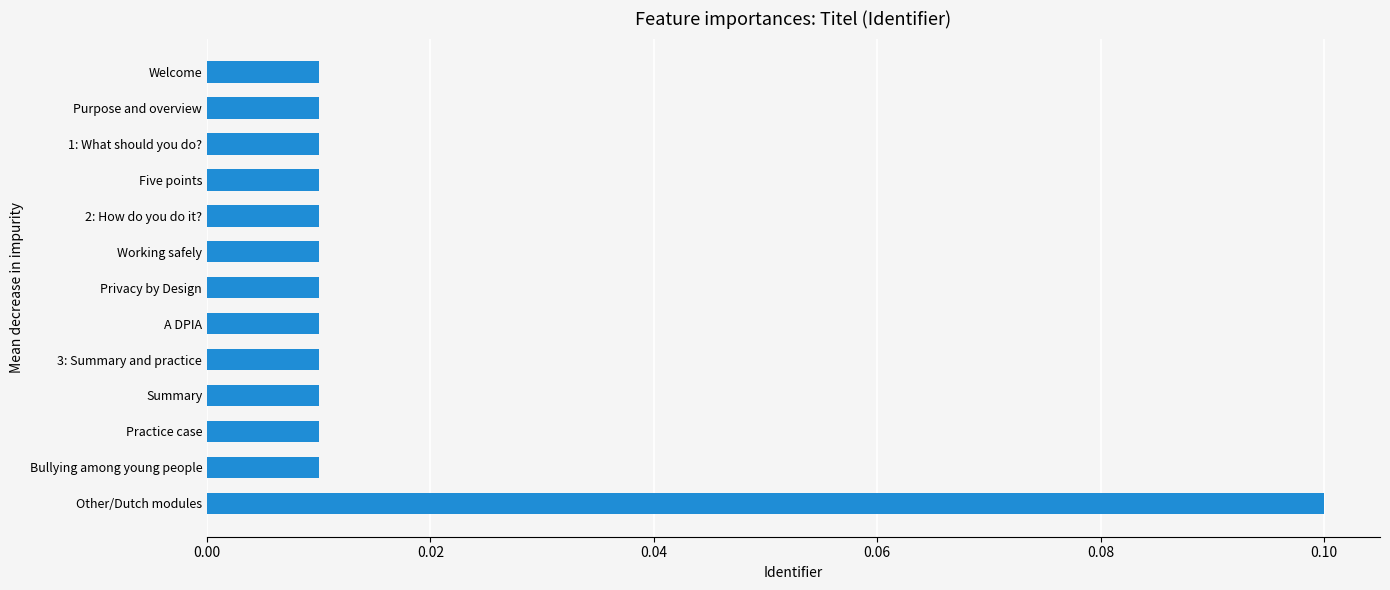

What is the difference between the maximum and second lowest values?

0.1